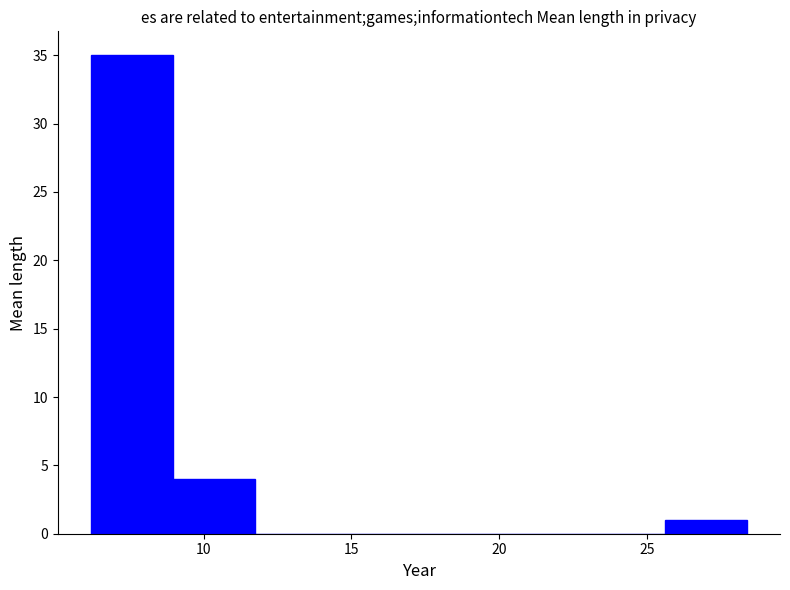

What is the height of the bar covering 25.5 to 28.5 on the x-axis? Neither the bar edges nor the heights are printed on the chart, so give them approximately, as read against the axes.

1